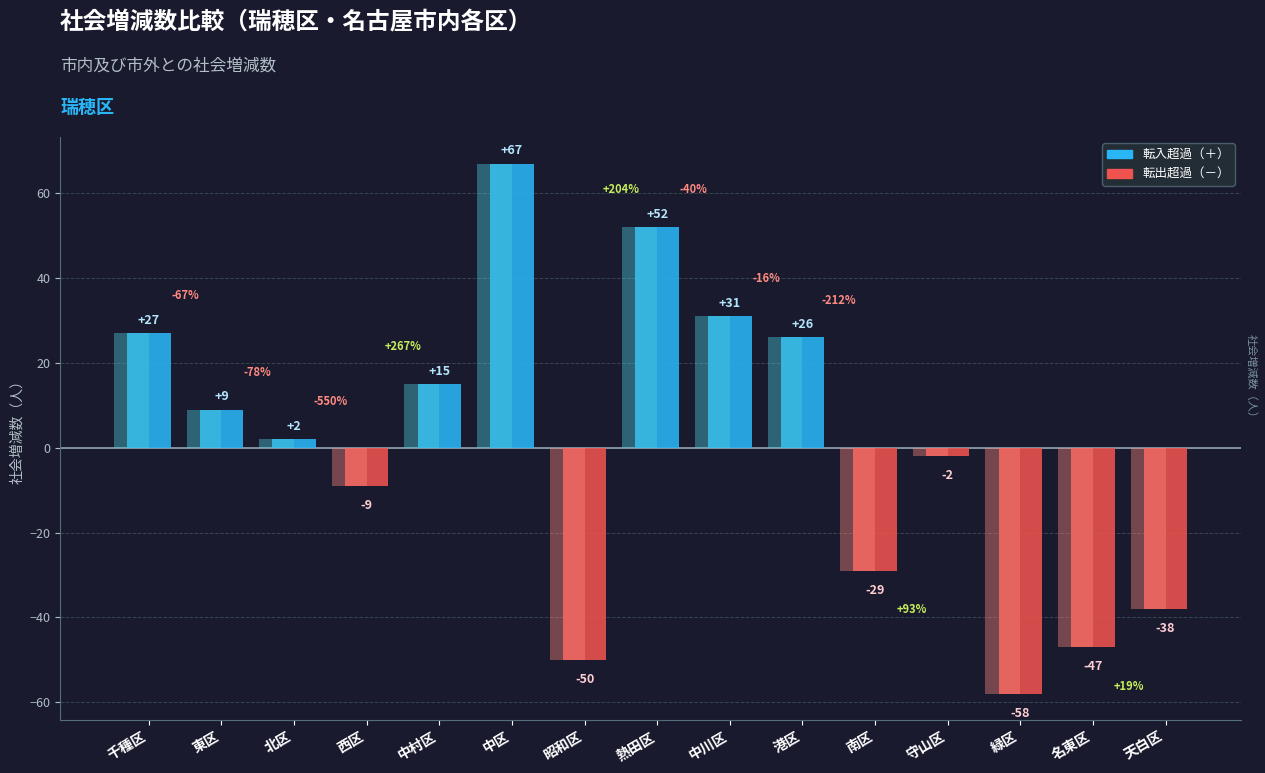

What is the smallest value displayed?

-58